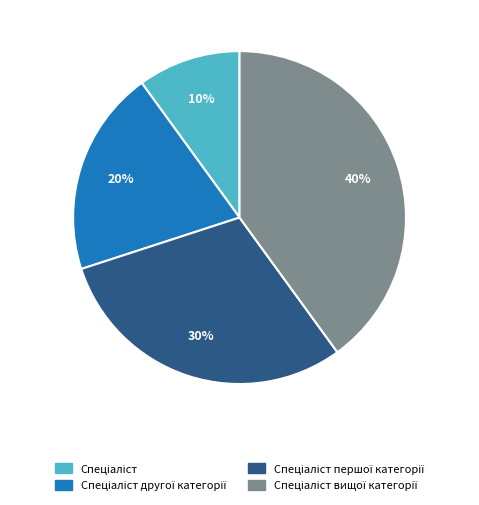

How many slices are in this pie chart?

4